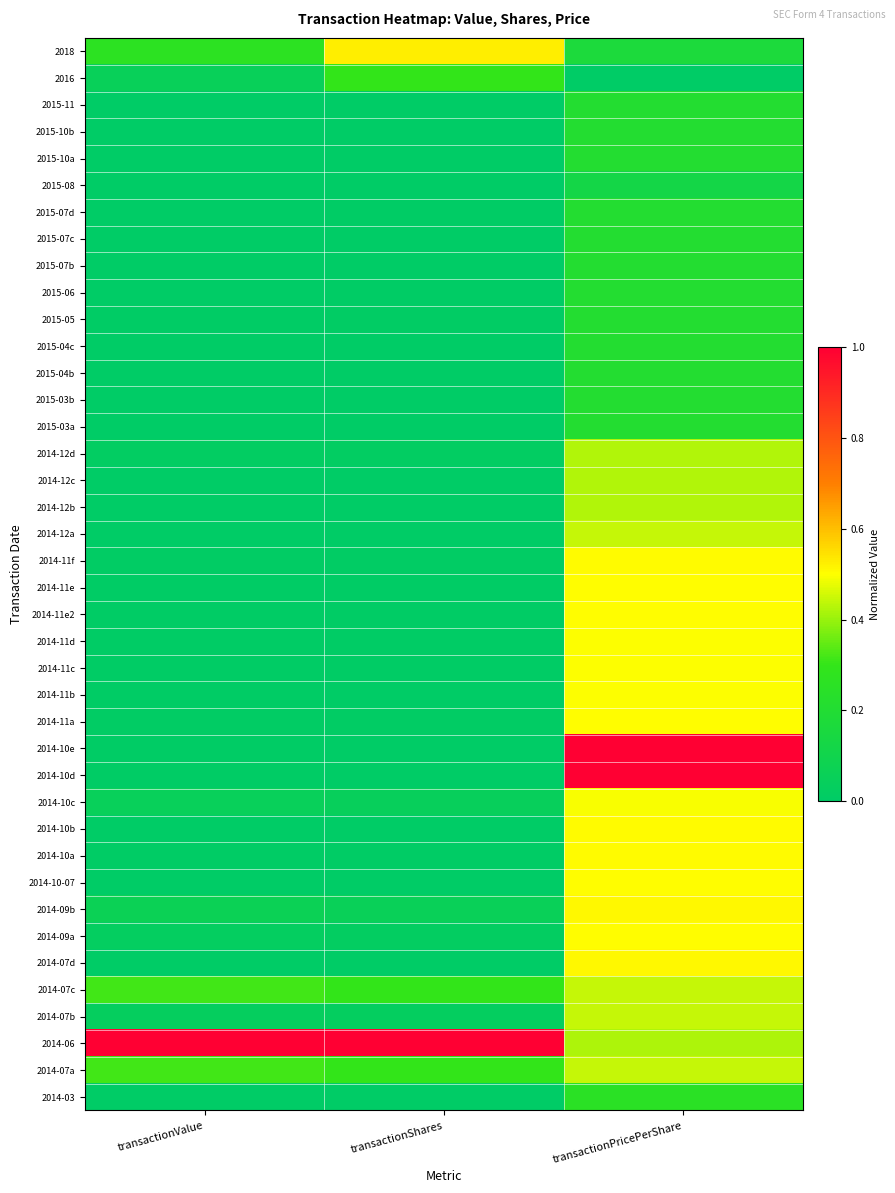

Which series changed the most between transactionShares and transactionPricePerShare?

2014-10d